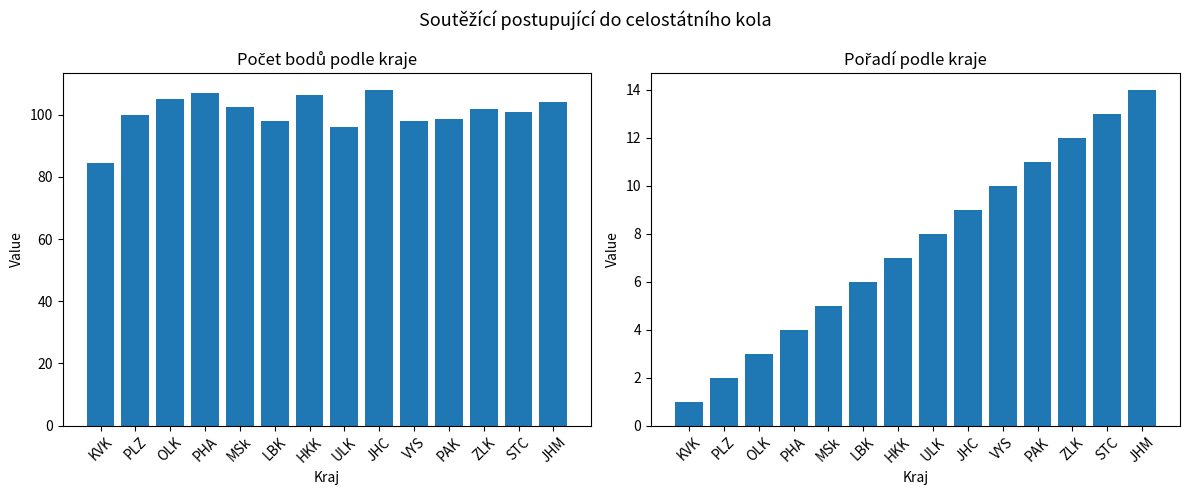

What is the difference between the maximum and second lowest values in the Č. (pořadí) series?

12.0